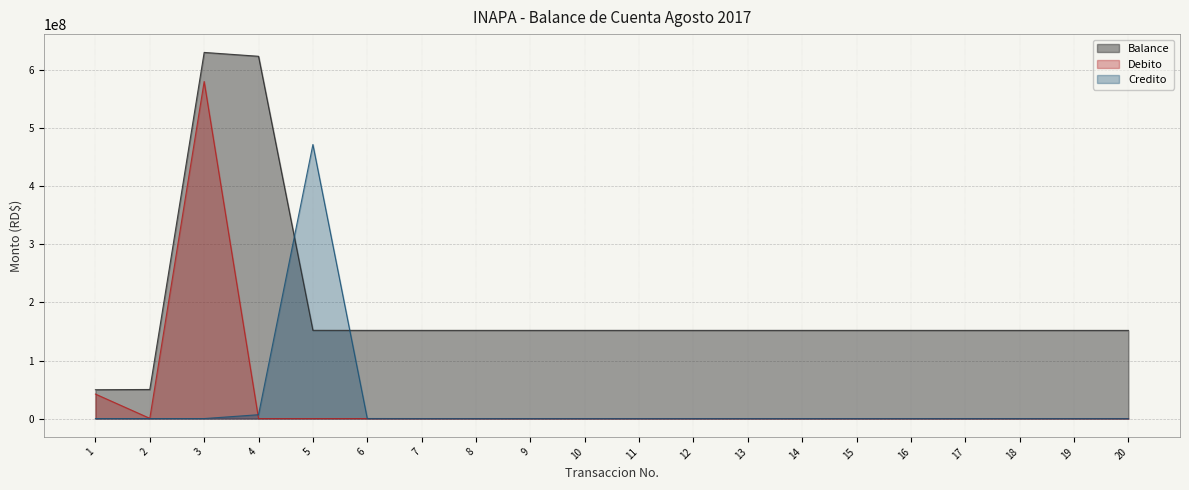

What is the difference between the second highest and minimum values in the Balance series?

574306871.3